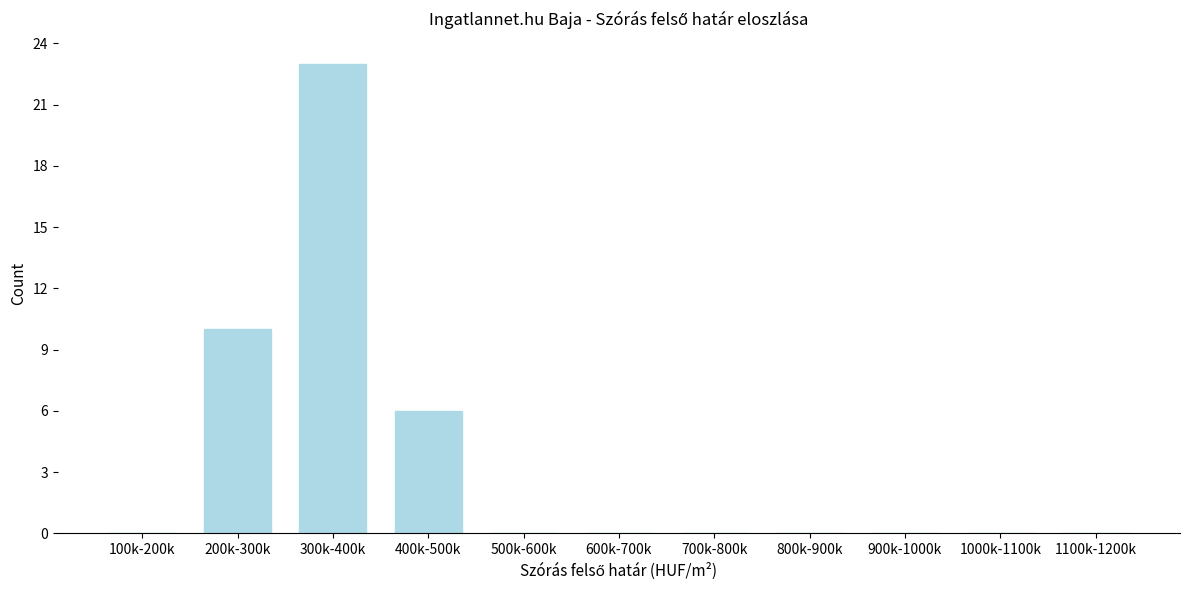

Reading left to right, transcribe all the data shown in this chart.

100k-200k=0	200k-300k=10	300k-400k=23	400k-500k=6	500k-600k=0	600k-700k=0	700k-800k=0	800k-900k=0	900k-1000k=0	1000k-1100k=0	1100k-1200k=0